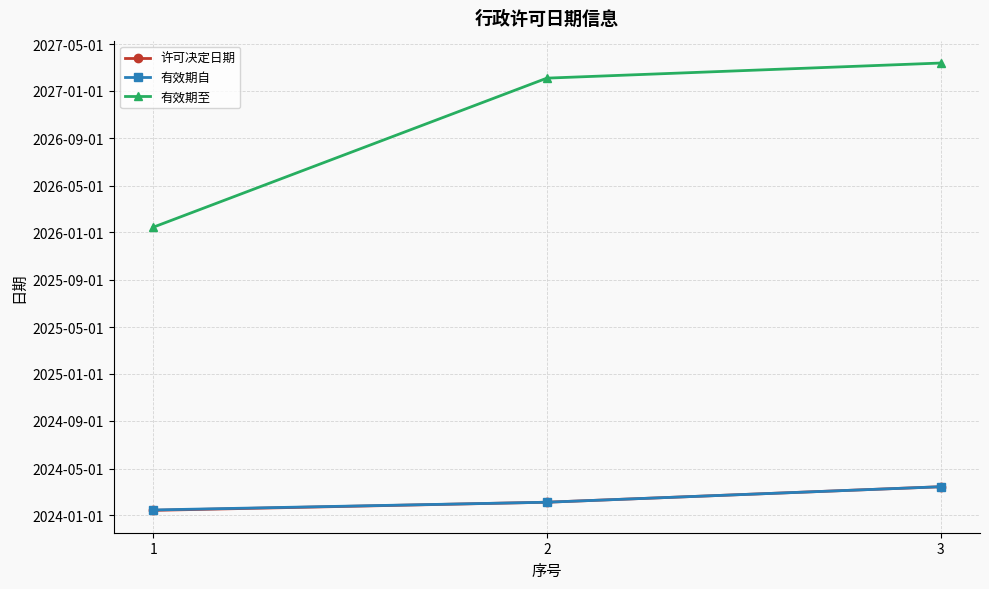

What are all the series names shown in the legend?

许可决定日期, 有效期自, 有效期至